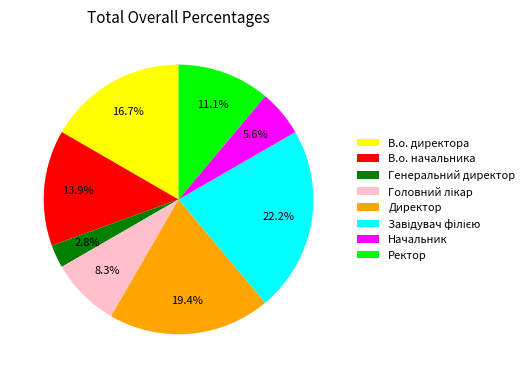

How much of the chart is everything except Ректор?

88.9%